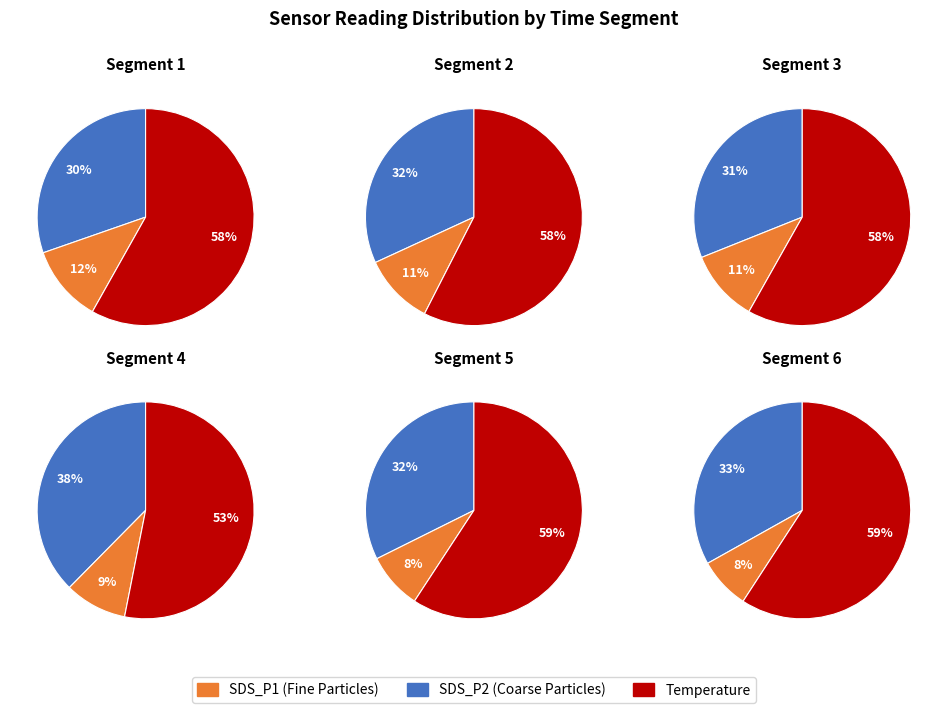

Which has a higher value, 15 or 8?

8